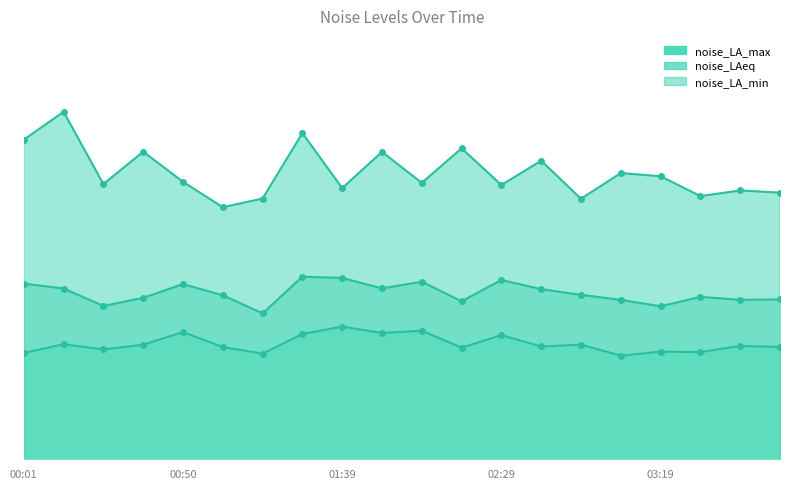

Which series has the largest total across all categories?

noise_LA_max